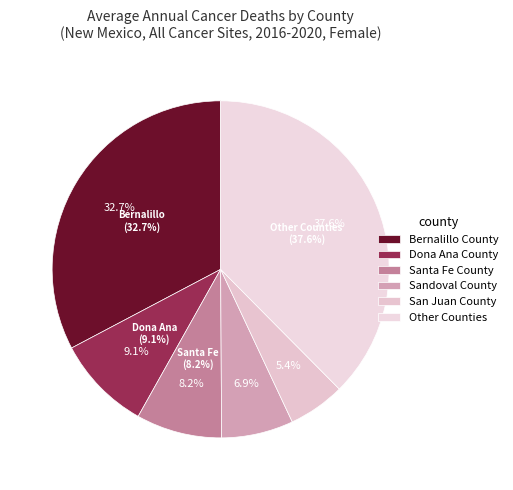

Combined, do Taos County and Roosevelt County account for over 50%?

No